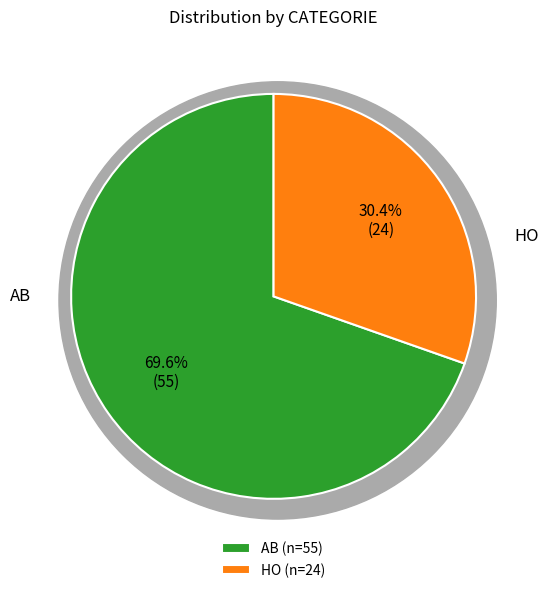

Count the number of slices in the pie.

2